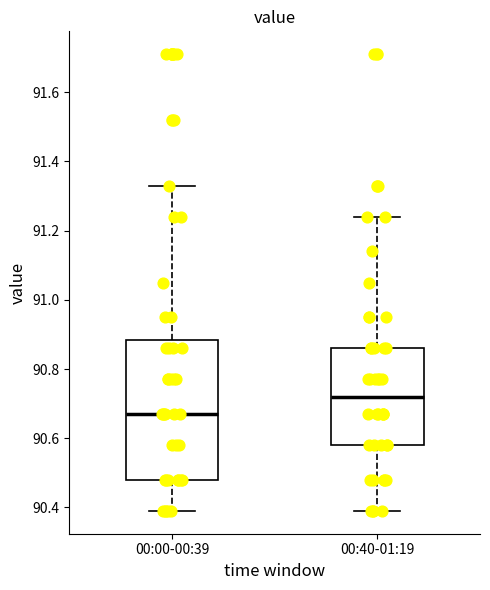

Where does the lower whisker of the box for 00:40-01:19 end on the y-axis? The values are not printed on the chart, so give them approximately, as read against the axis.

90.40